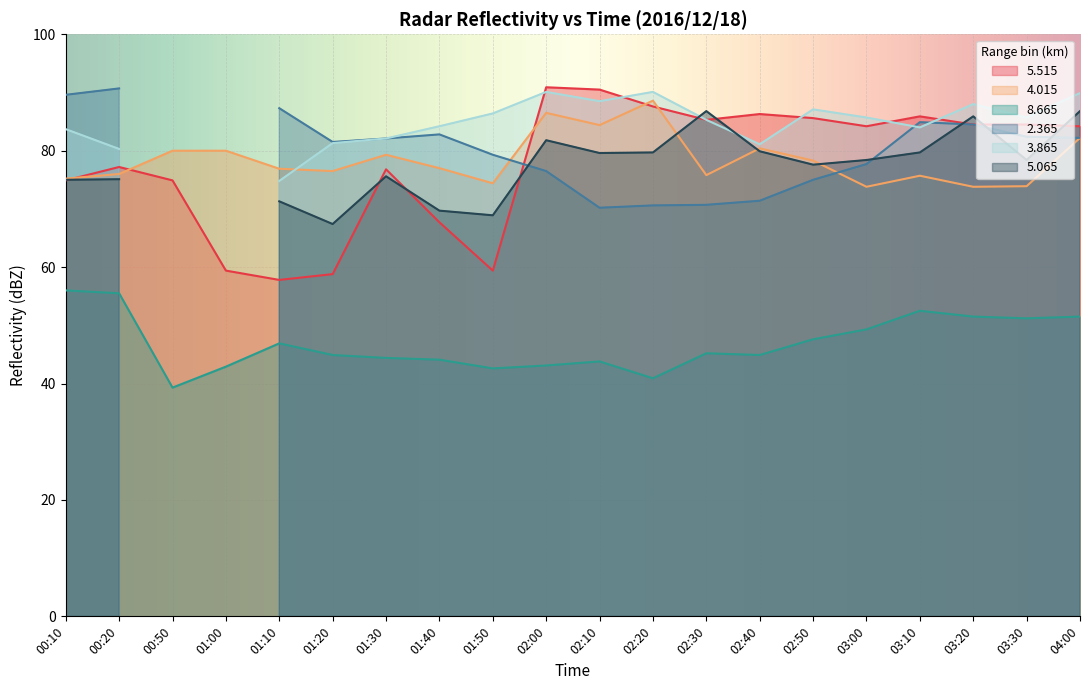

The value of   8.665 at 02:40 is 71.1. True or false?

False